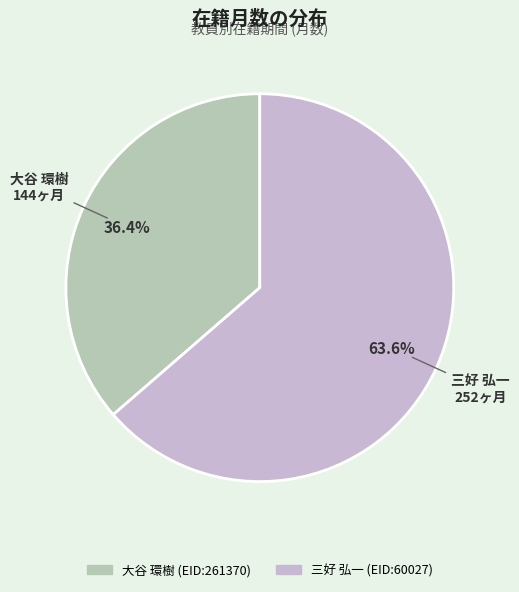

Does any single category account for the majority?

Yes